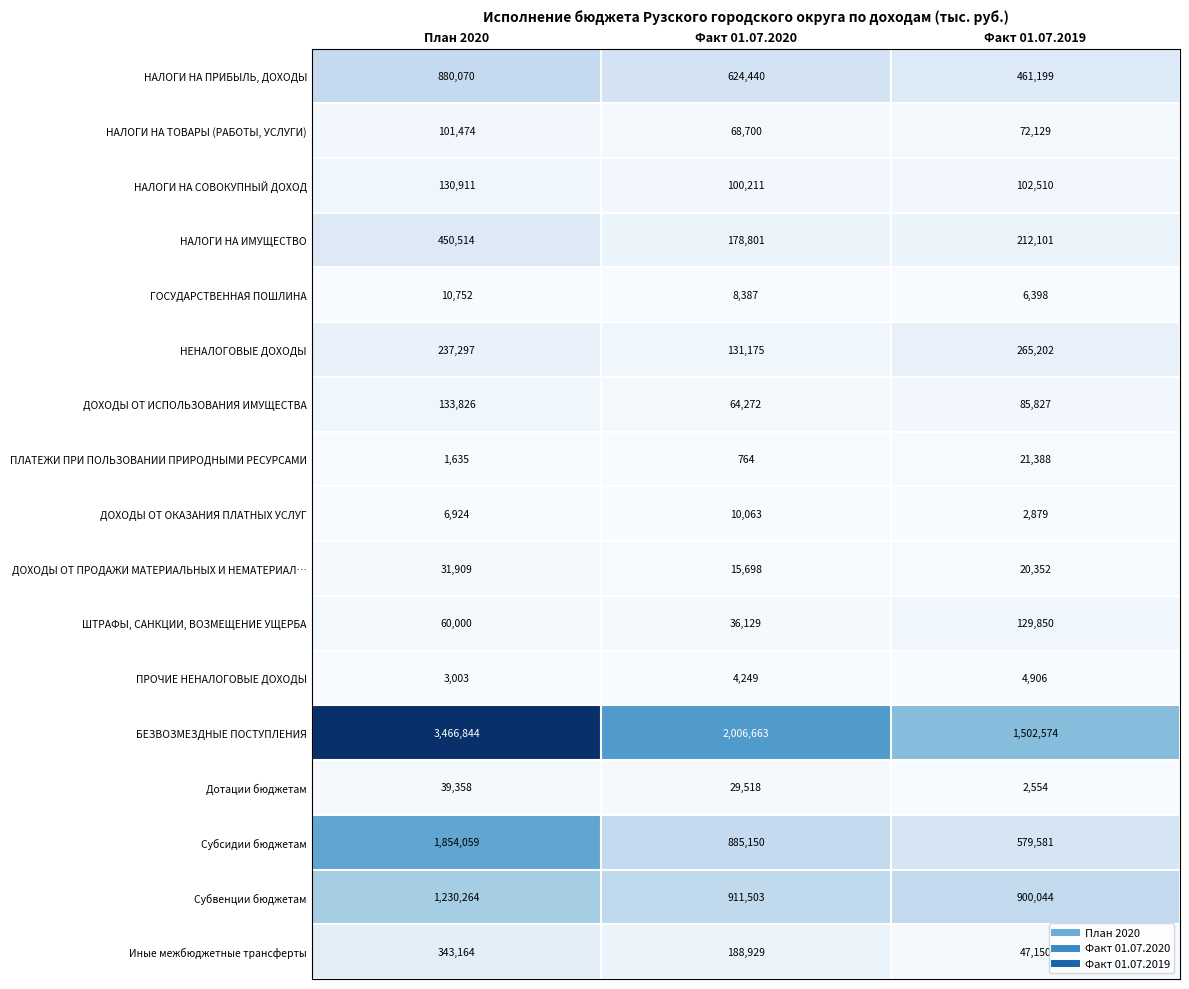

What is the sum of all ДОХОДЫ ОТ ПРОДАЖИ МАТЕРИАЛЬНЫХ И НЕМАТЕРИАЛ… values?

67959